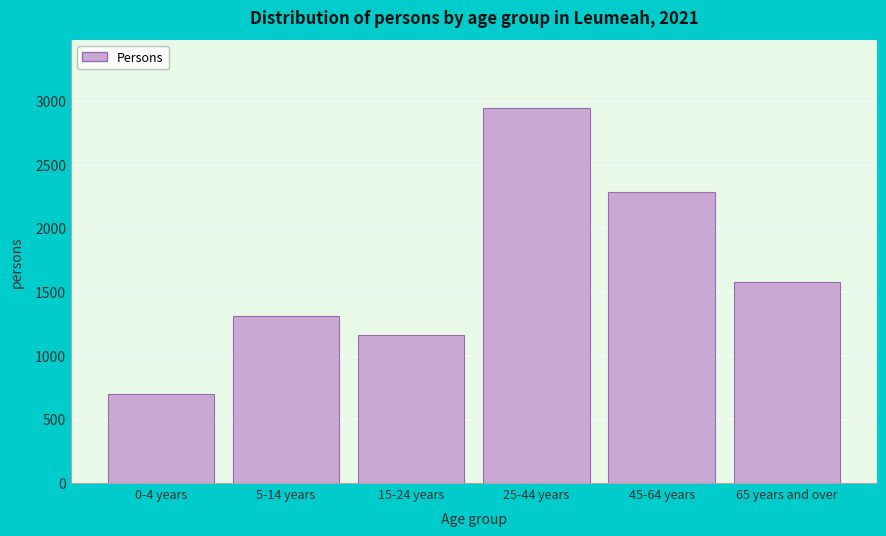

Reading left to right, what are all the values shown in this chart?

0-4 years=697	5-14 years=1308	15-24 years=1164	25-44 years=2947	45-64 years=2288	65 years and over=1575